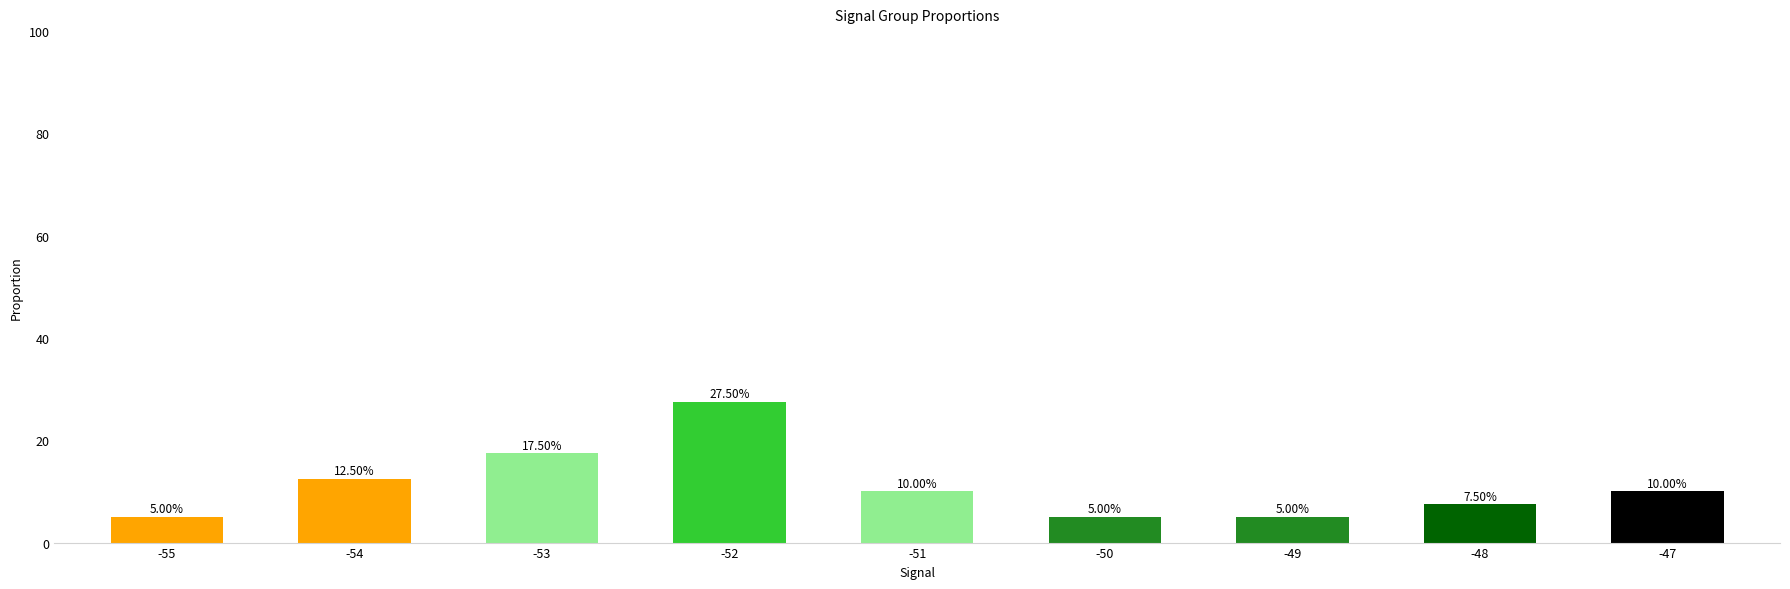

Reading right to left, transcribe all the data shown in this chart.

-47=10.0	-48=7.5	-49=5.0	-50=5.0	-51=10.0	-52=27.5	-53=17.5	-54=12.5	-55=5.0